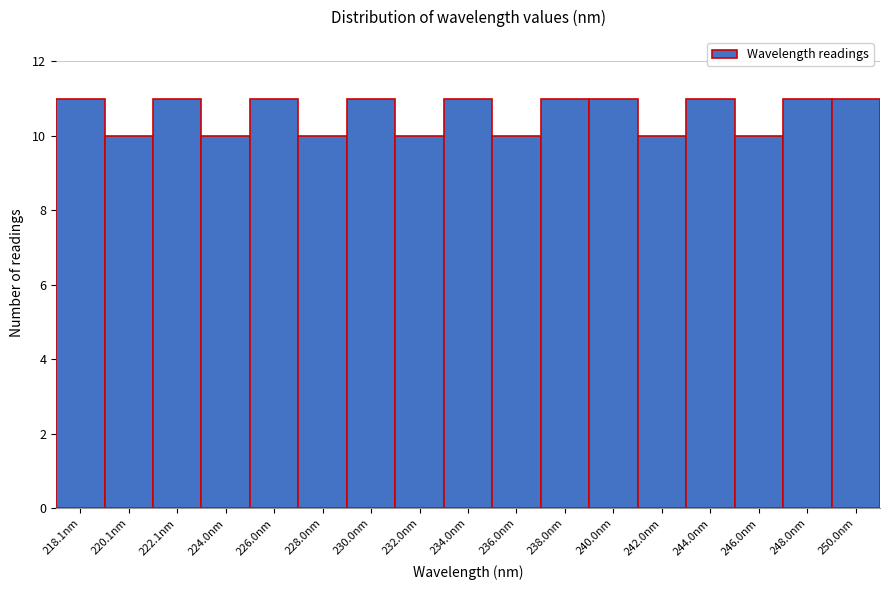

Reading left to right, list all the values displayed in this chart.

11	10	11	10	11	10	11	10	11	10	11	11	10	11	10	11	11